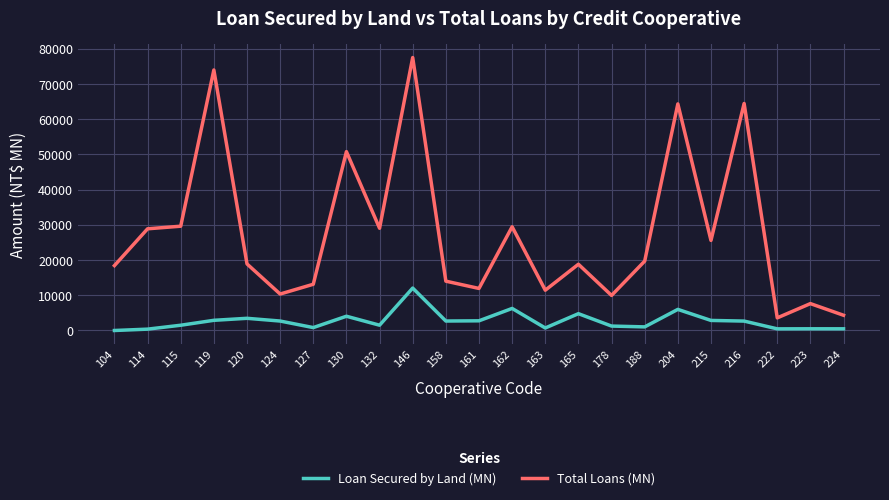

List the series in order of their overall mean, lowest first.

Loan Secured by Land (MN), Total Loans (MN)